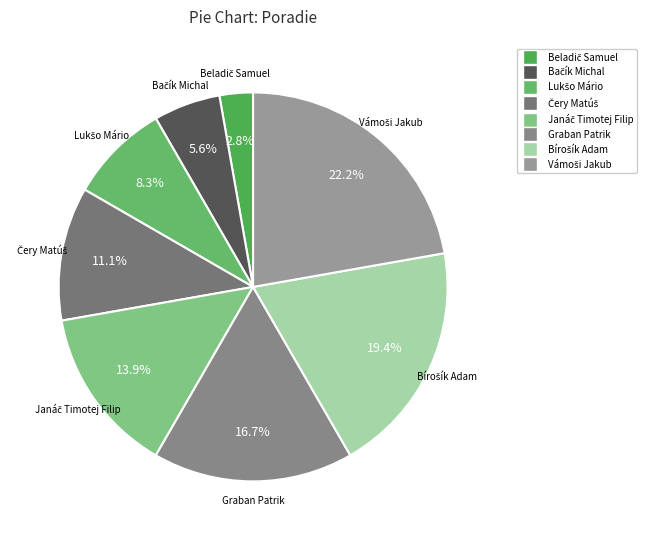

Does any single category account for the majority?

No